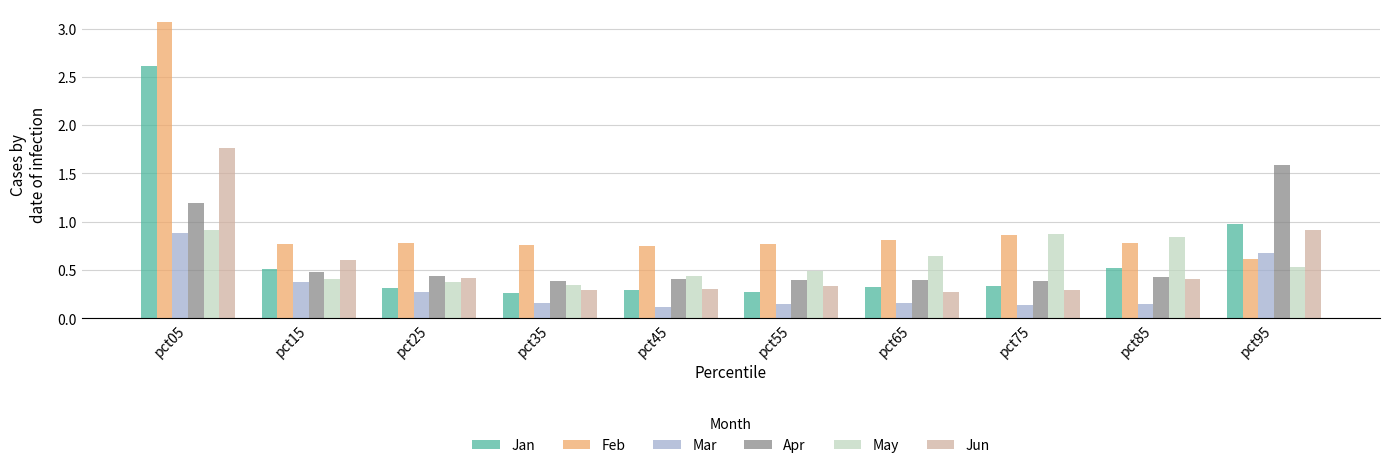

Which series has the largest range (max minus min)?

Feb